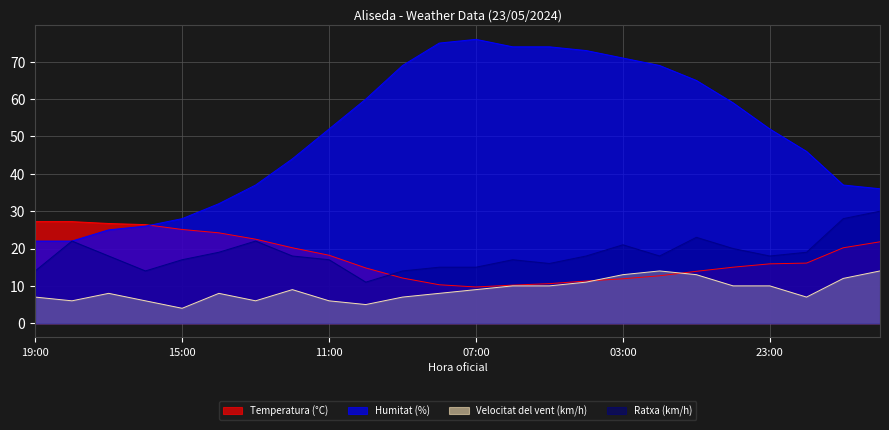

What is the difference between the second highest and minimum values in the Humitat (%) series?

53.0